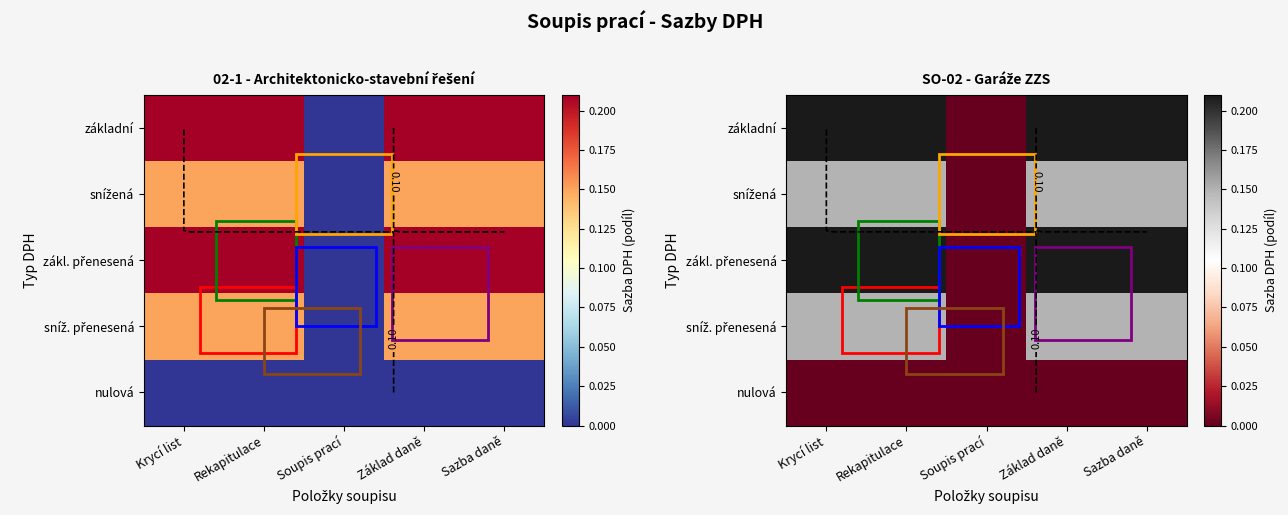

How many zákl. přenesená values are between 0 and 1?

5